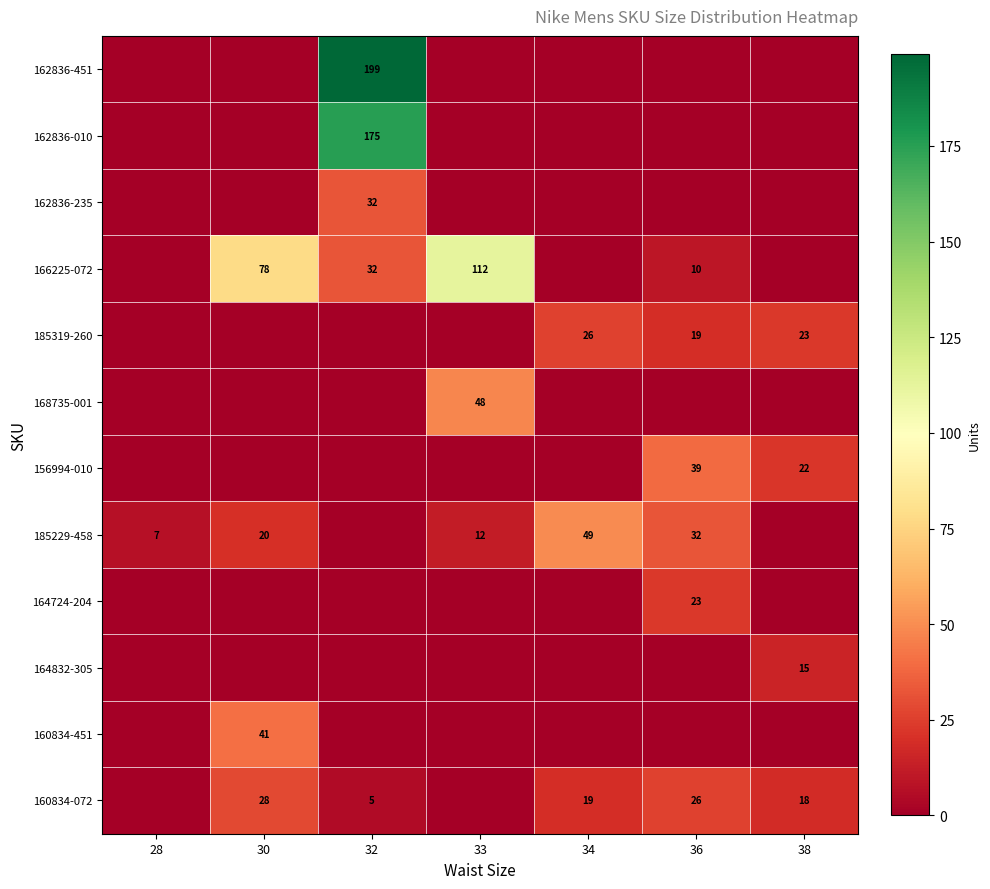

What is the approximate value of 162836-010 at 32?

175